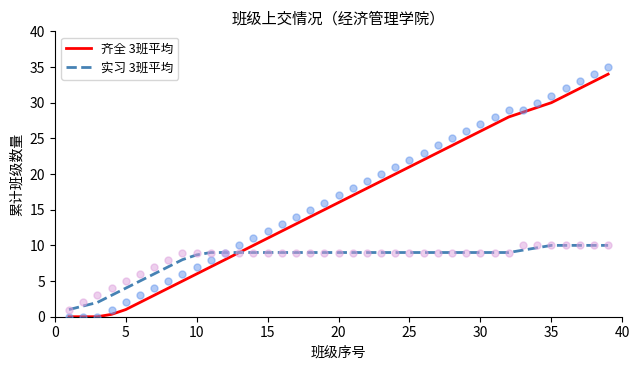

Which series has the largest total across all categories?

齐全 3班平均